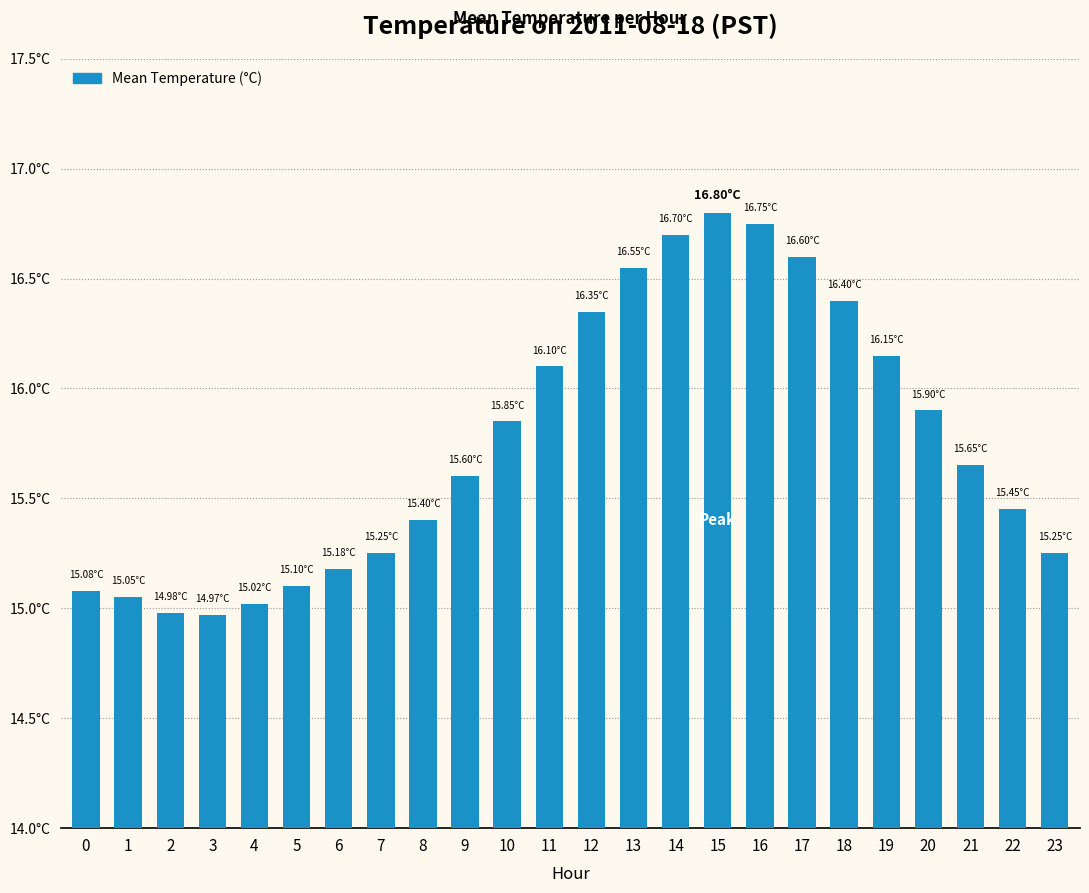

What is the change in value from 0 to 22?

+0.4